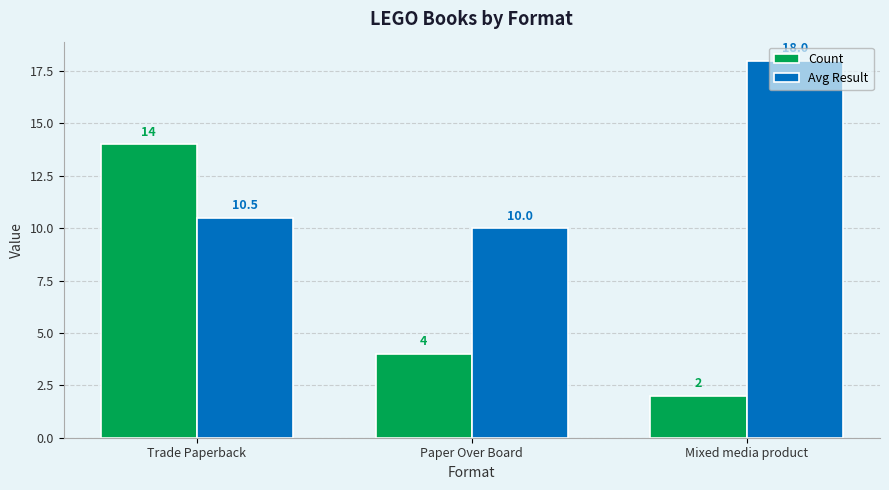

What is the maximum value for Avg Result?

18.0